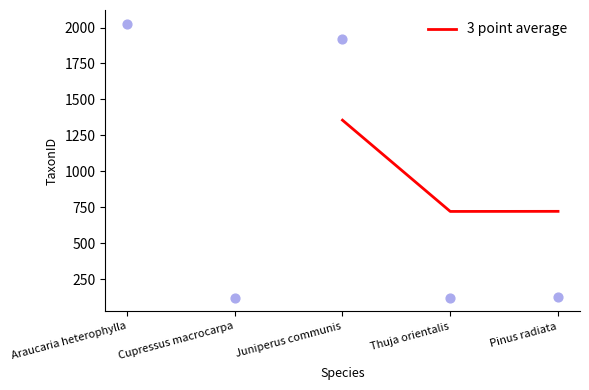

Is it true that 3 point average equals 721.0 at Pinus radiata?

True